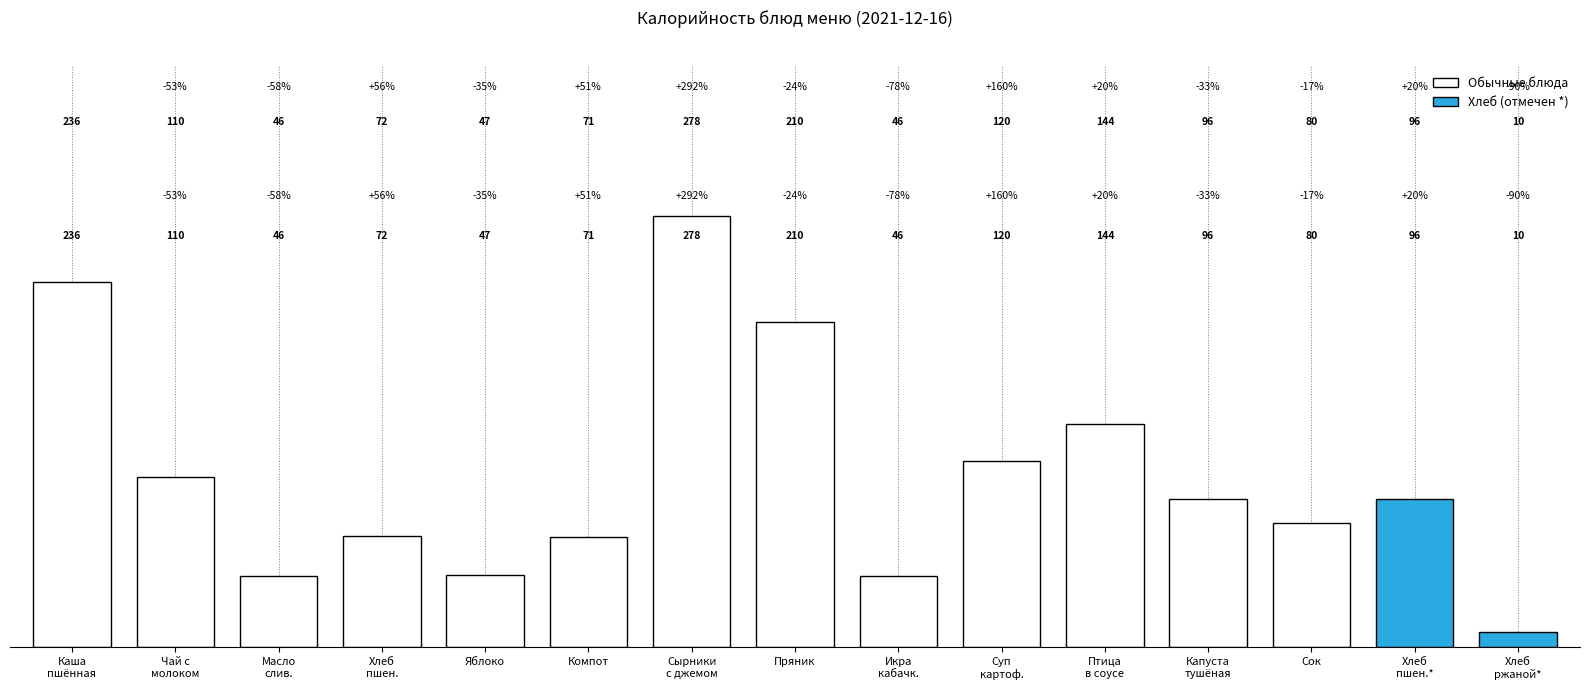

What is the greatest value displayed?

278.0